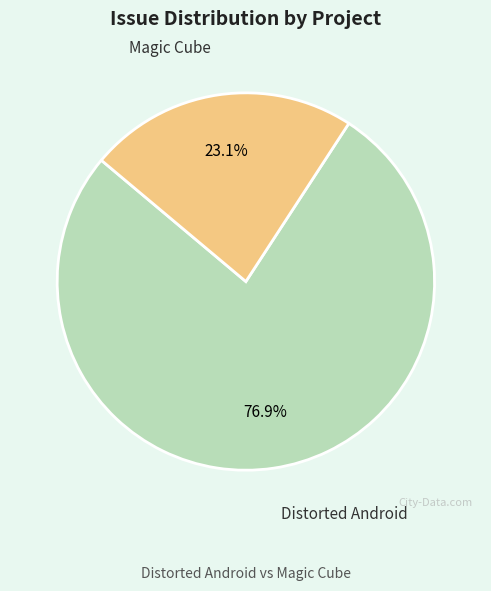

To the nearest percent, what is the difference between the largest and smallest slice percentages?

54%